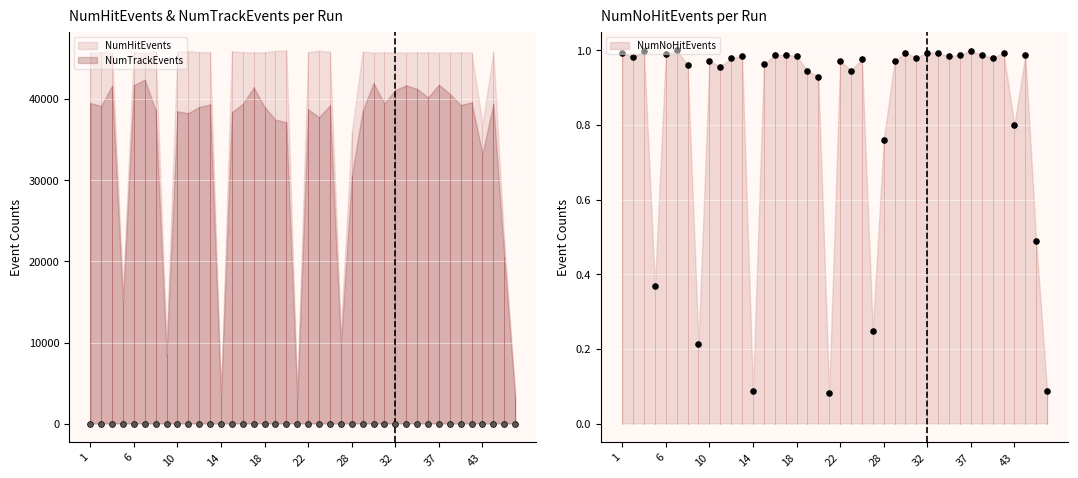

At which category is the sum across all series the highest?

7